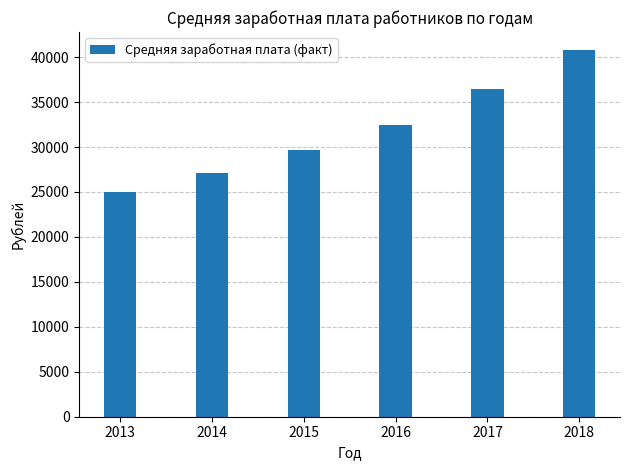

True or false: the data shows 29618 at 2015.

True